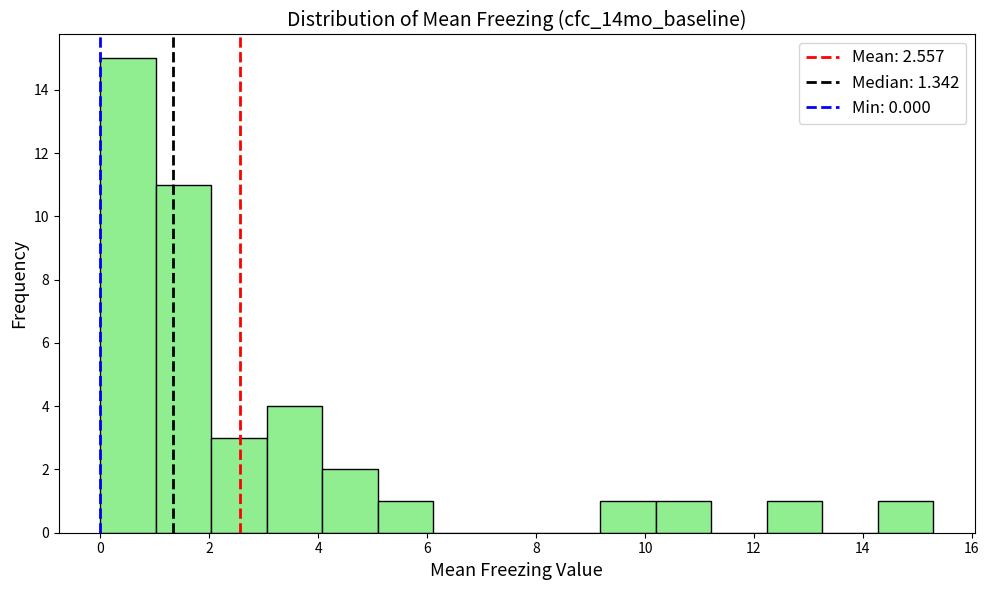

What is the height of the bar covering 0.0 to 1.0 on the x-axis? Neither the bar edges nor the heights are printed on the chart, so give them approximately, as read against the axes.

15